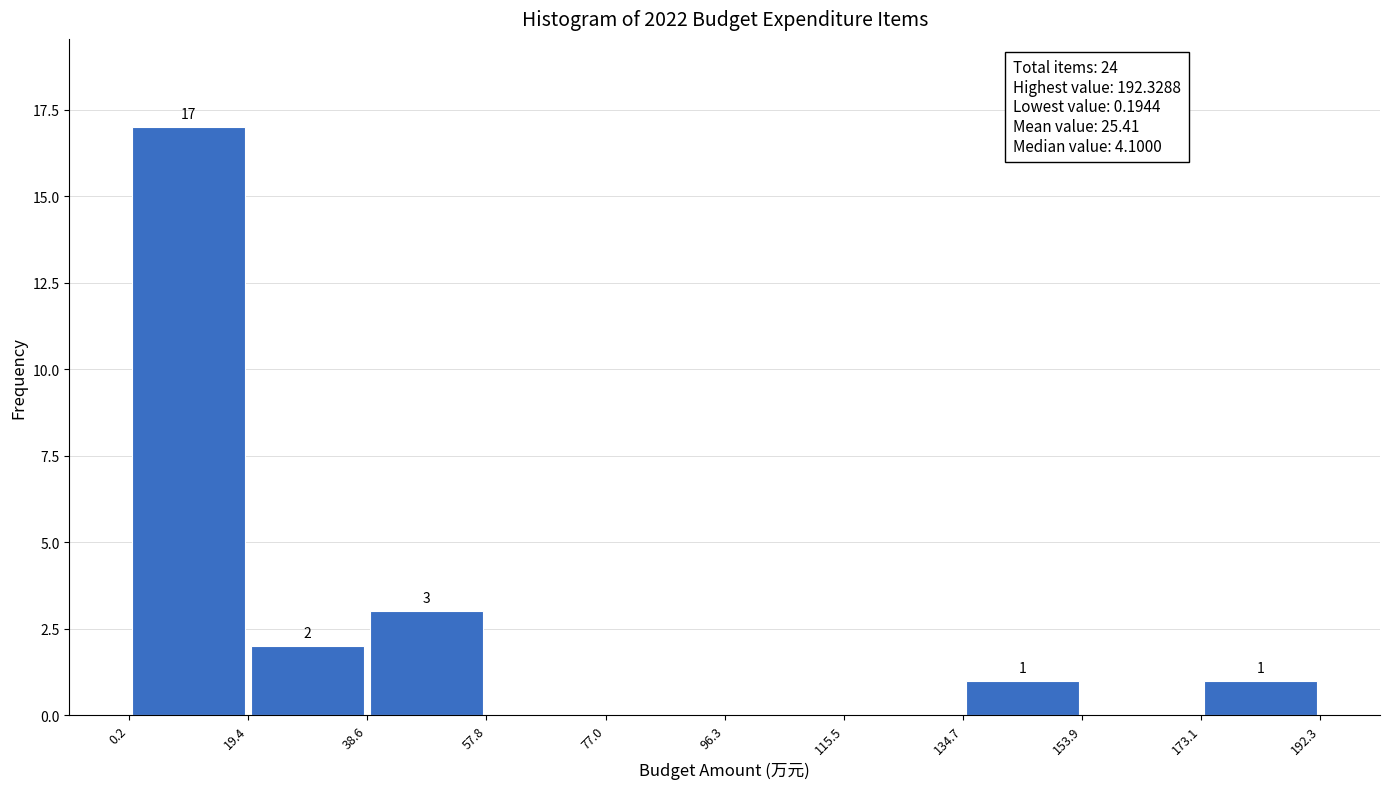

Which range on the x-axis has the tallest bar?

0.2 to 19.4